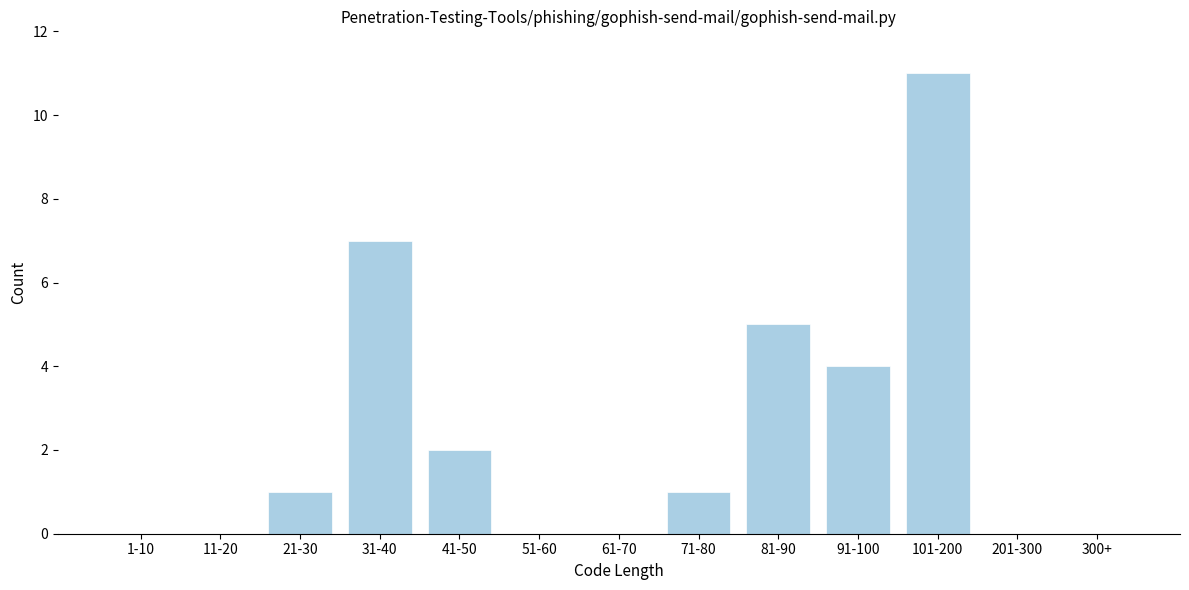

Reading left to right, list all the values displayed in this chart.

1-10=0	11-20=0	21-30=1	31-40=7	41-50=2	51-60=0	61-70=0	71-80=1	81-90=5	91-100=4	101-200=11	201-300=0	300+=0